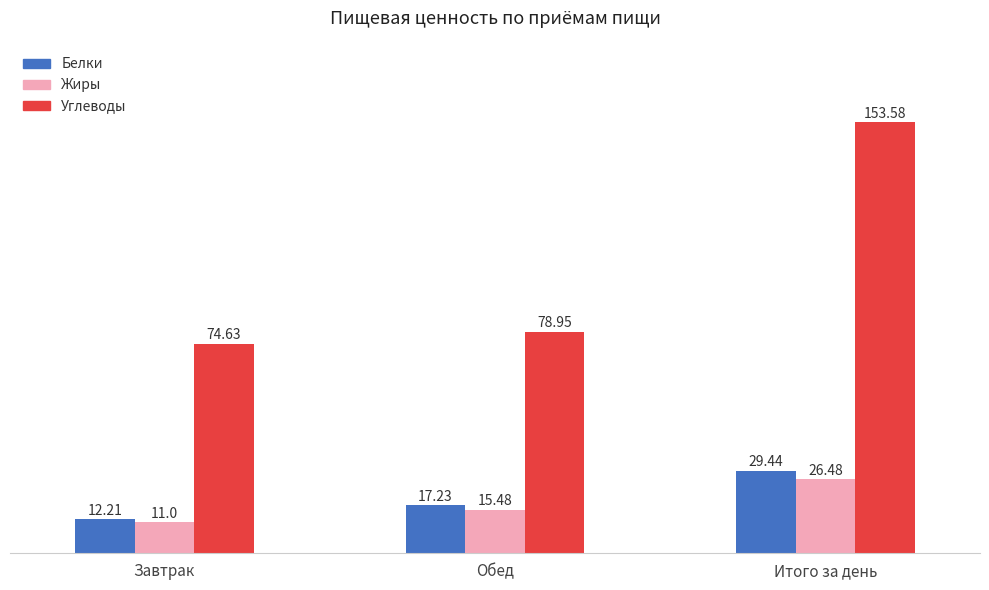

Count the number of data series in this chart.

3